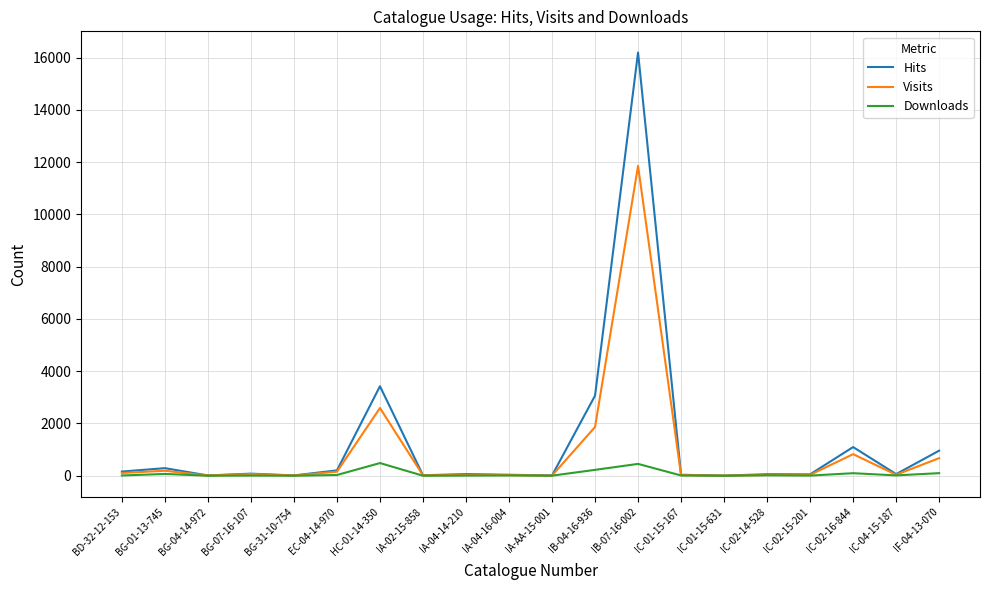

Count the number of data series in this chart.

3